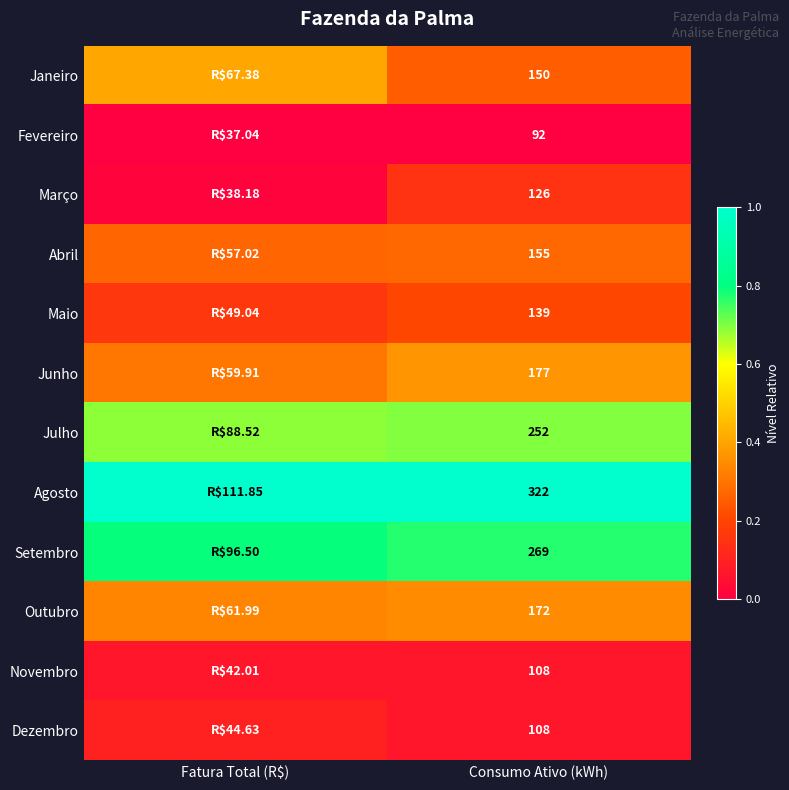

At how many categories does at least one series exceed 0?

2